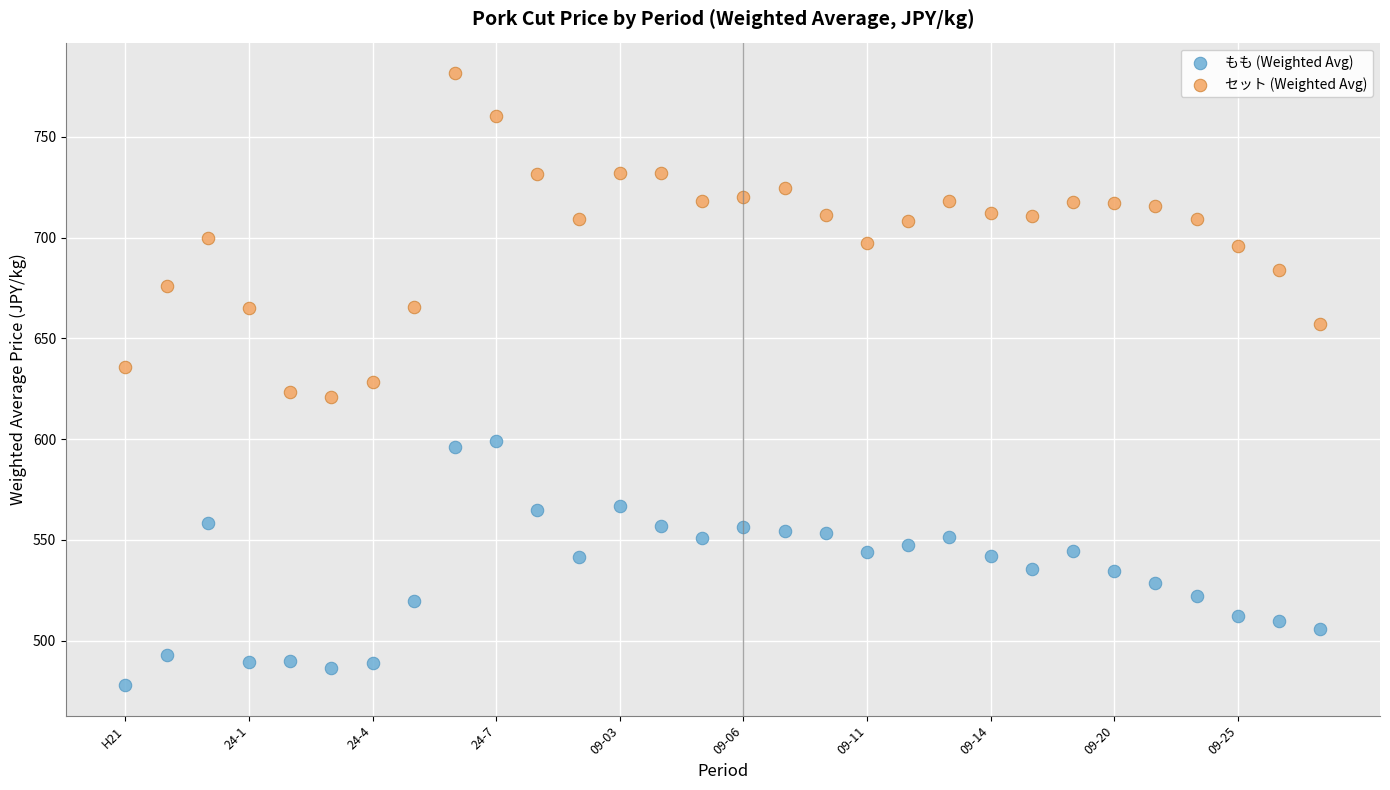

What are all the series names shown in the legend?

もも (Weighted Avg), セット (Weighted Avg)